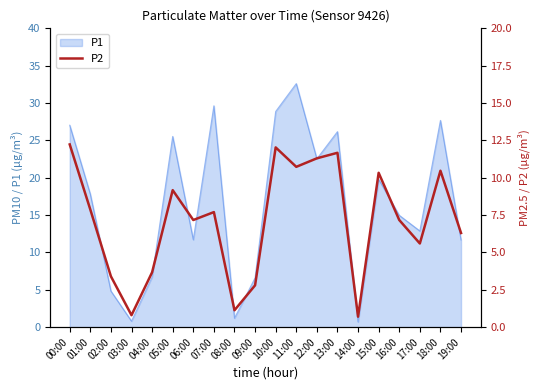

What is the label of the 14th point from the left?

13:00